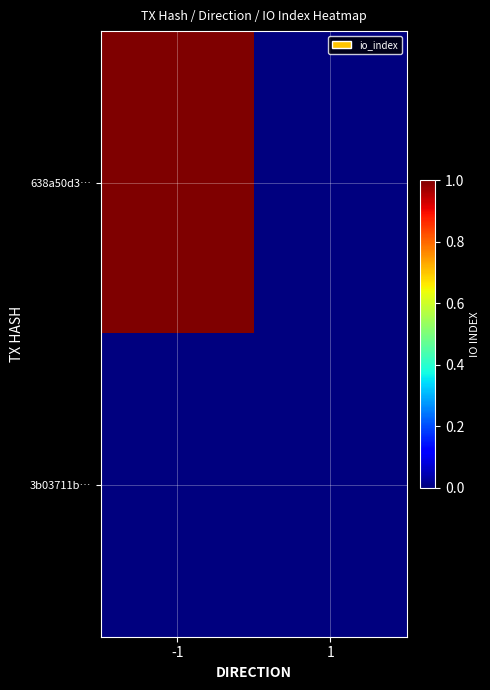

Reading left to right, extract all data points from this chart.

638a50d3…: -1=1	1=0
3b03711b…: -1=0	1=0